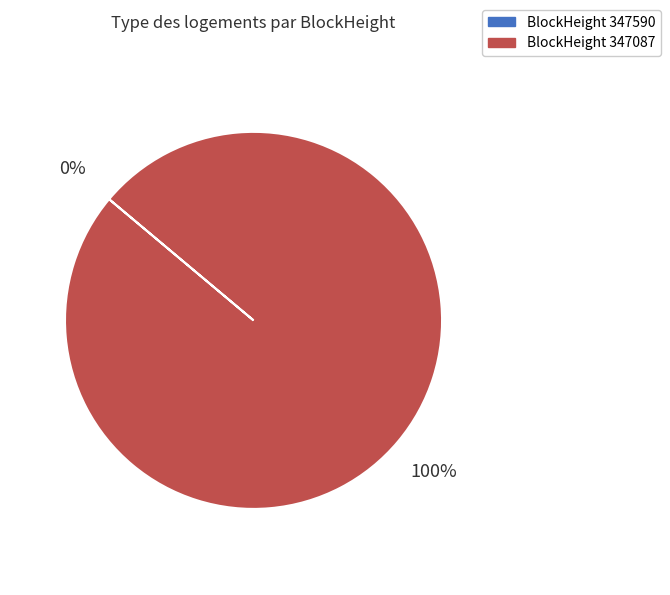

To the nearest percent, what is the average slice percentage?

50%